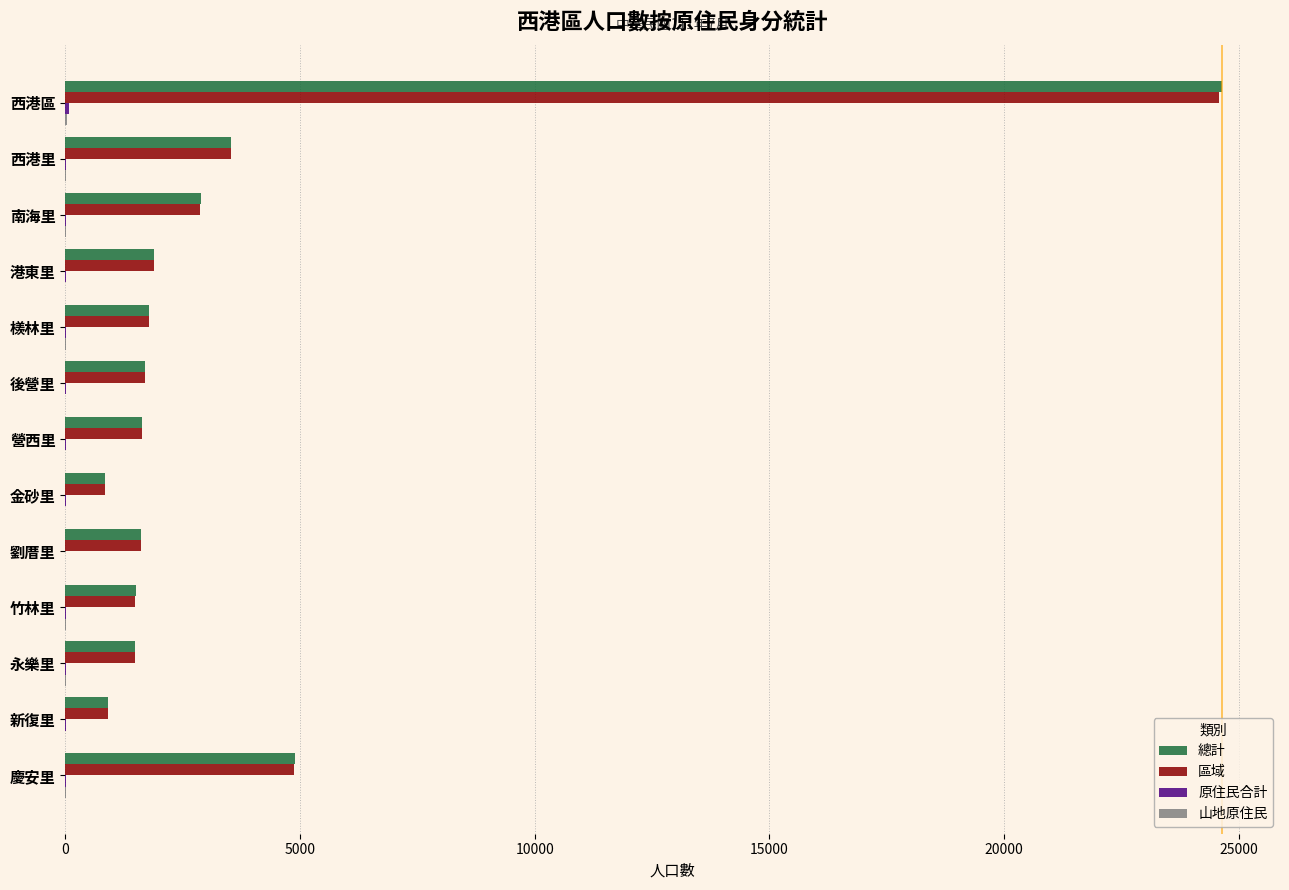

Which series has the widest spread of values?

總計